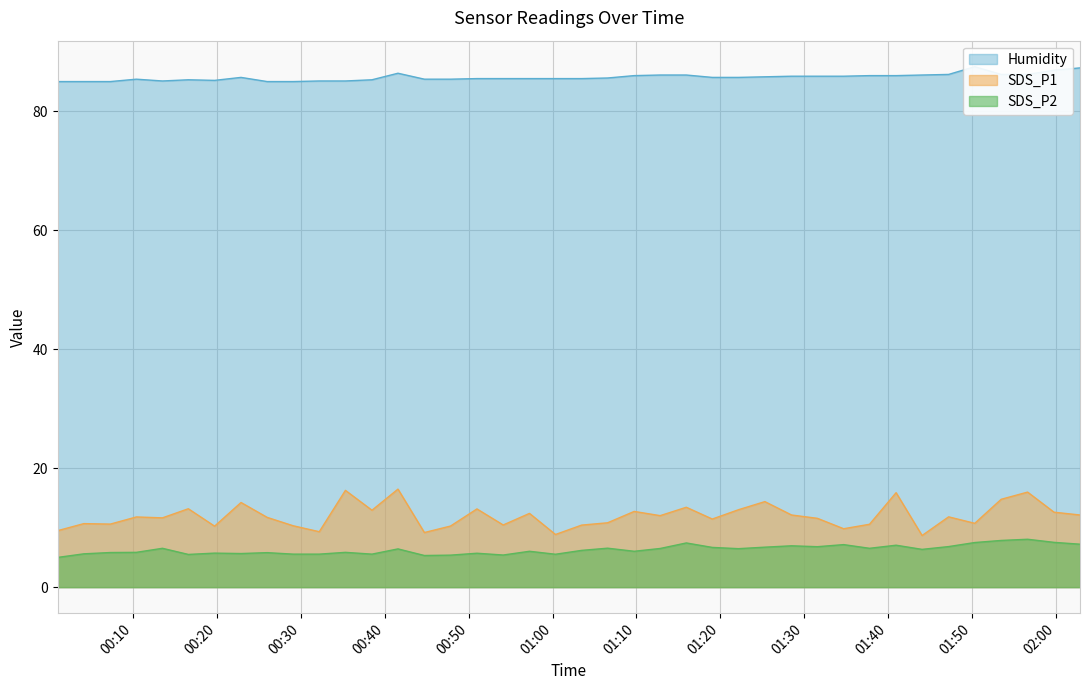

How many lines are shown in the chart?

3